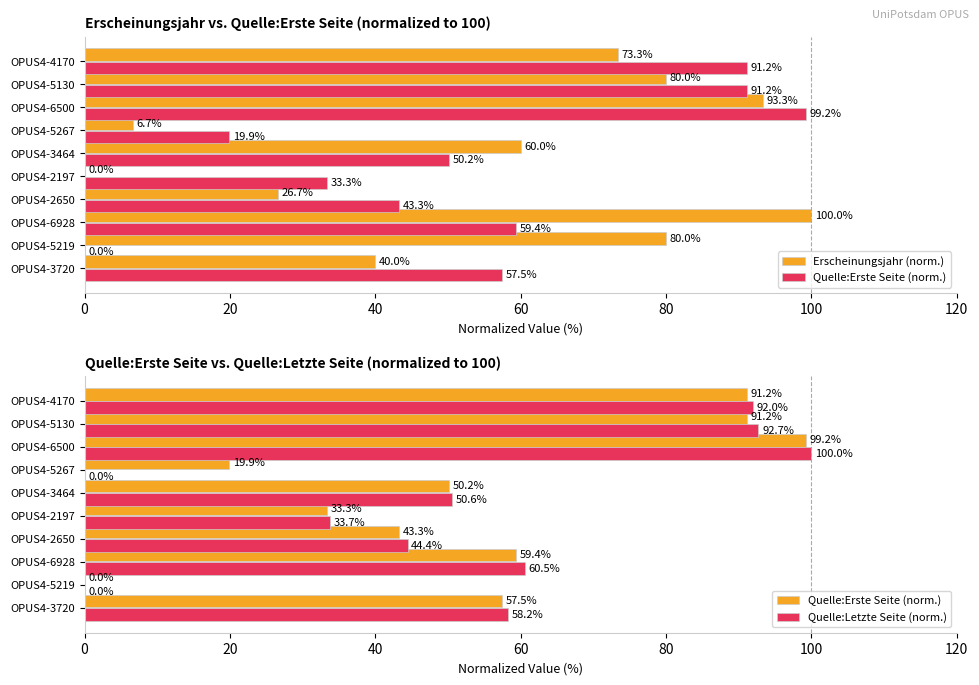

How many series are shown in this chart?

3